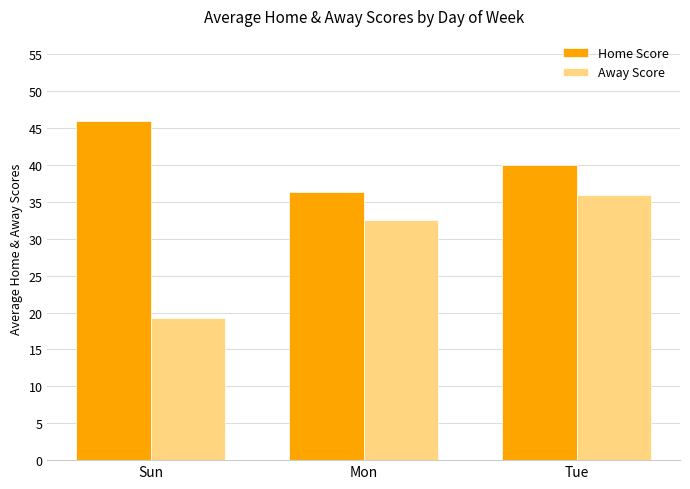

Does the chart contain stacked bars?

No